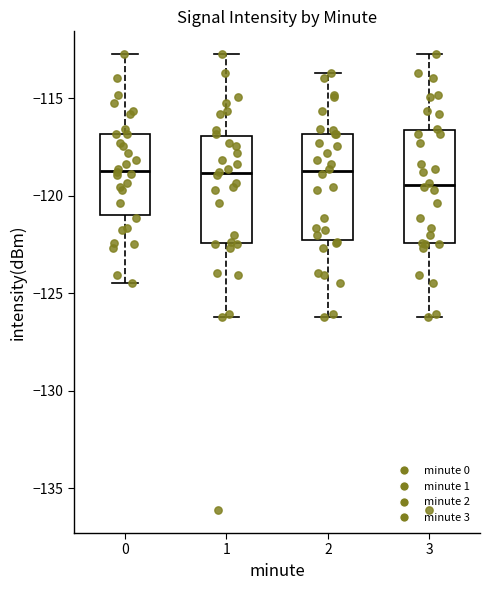

Where is the upper edge of the box at x = 2 on the y-axis? The values are not printed on the chart, so give them approximately, as read against the axis.

-117.0